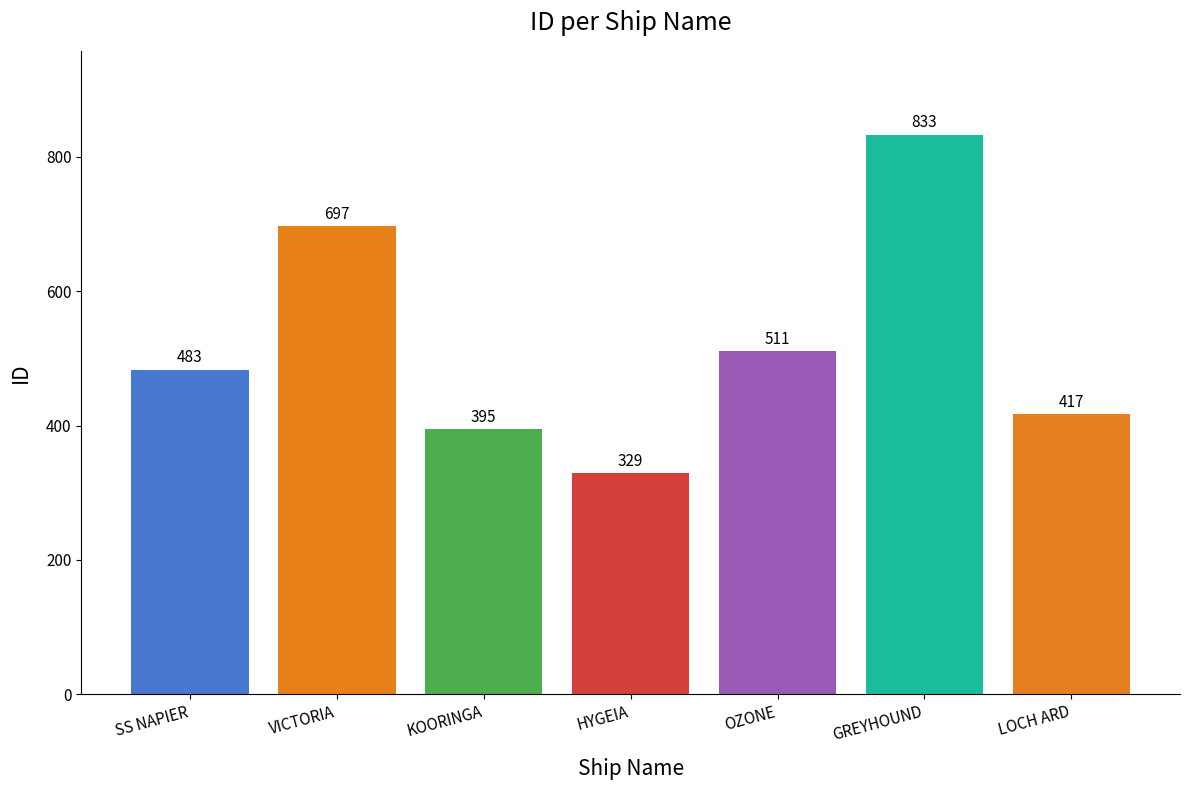

List the labels in order of value, largest first.

GREYHOUND, VICTORIA, OZONE, SS NAPIER, LOCH ARD, KOORINGA, HYGEIA